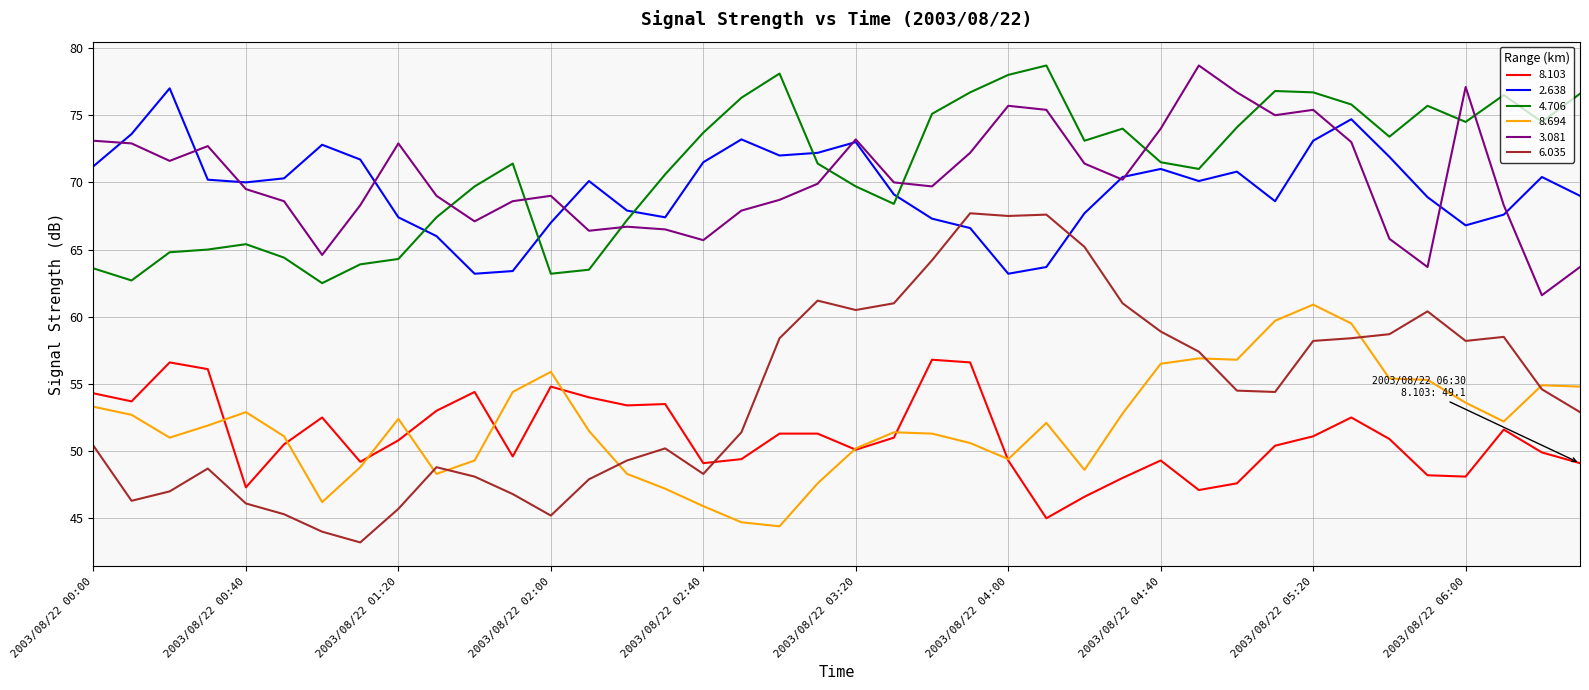

Which series has the widest spread of values?

6.035